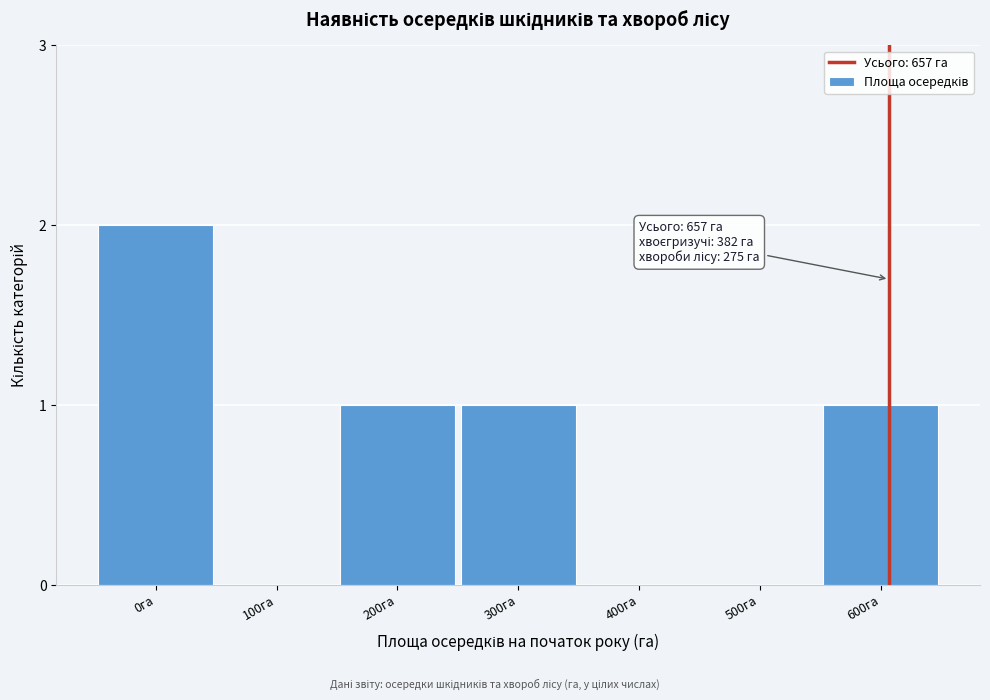

Reading left to right, what are all the values shown in this chart?

0га=2	100га=0	200га=1	300га=1	400га=0	500га=0	600га=1